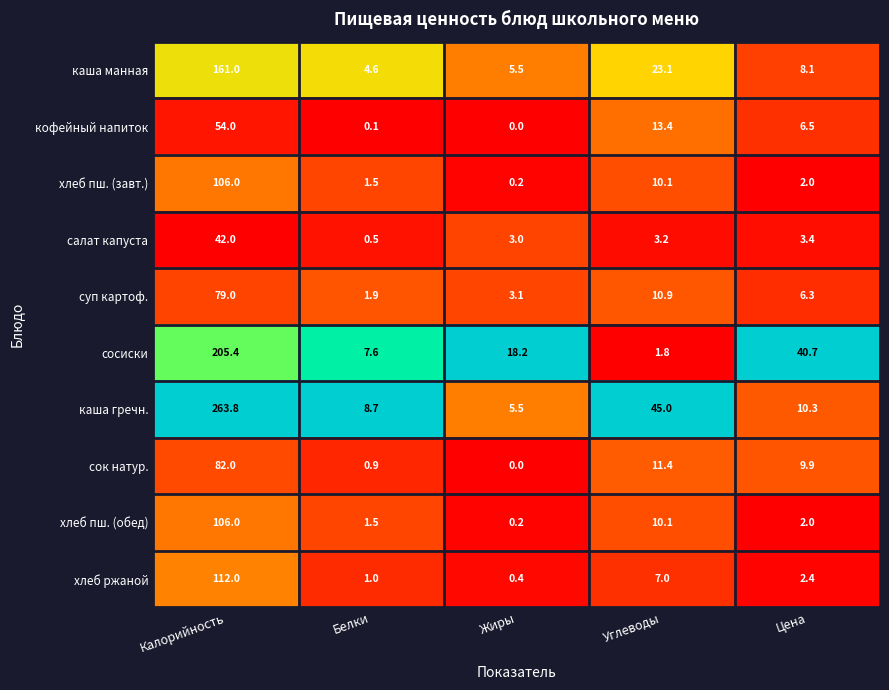

At how many categories does at least one series exceed 0?

5